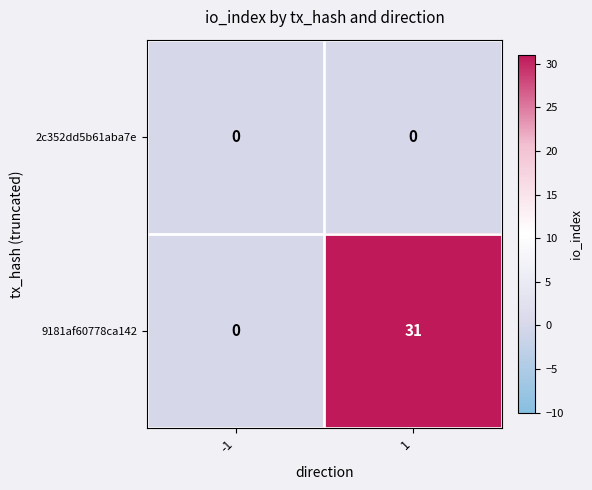

At 1, list the series in order from largest to smallest.

9181af60778ca142, 2c352dd5b61aba7e